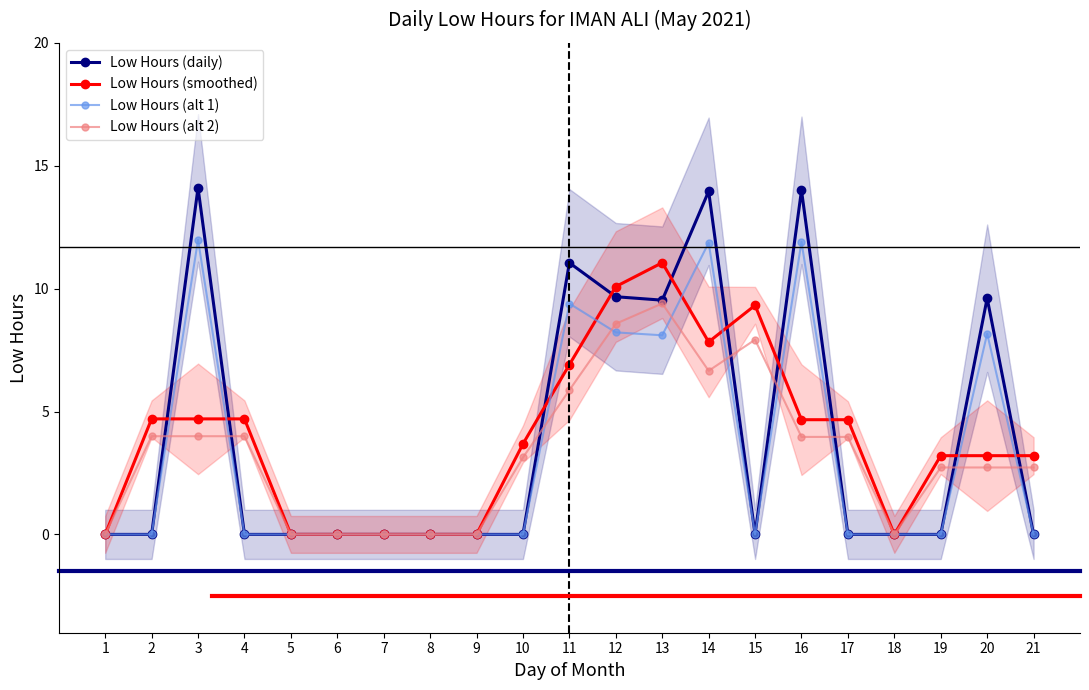

At which label is Low Hours (alt 2) closest to 4?

2